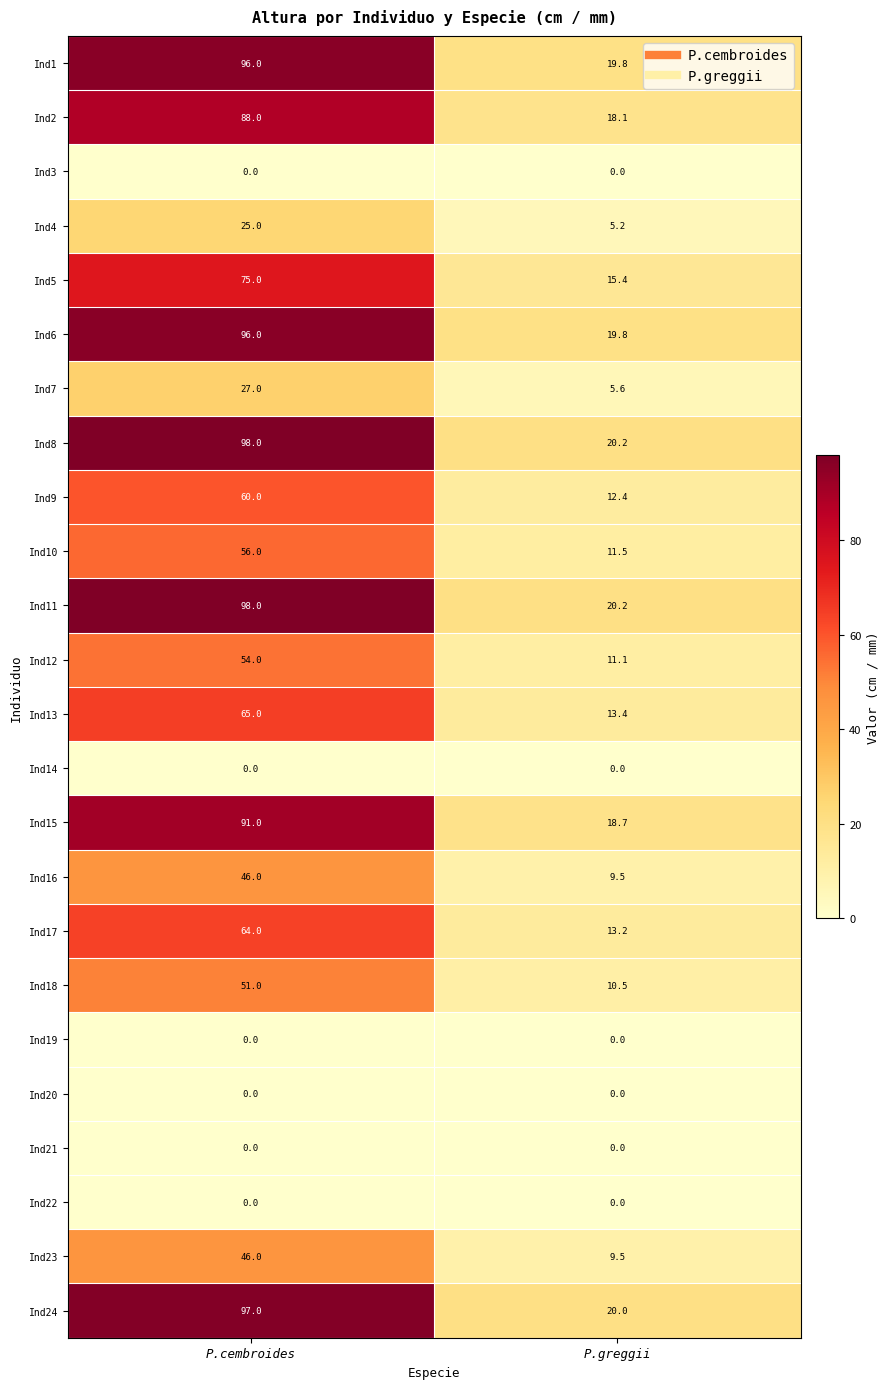

True or false: Ind20 has a value of 0.0 at P.greggii.

True